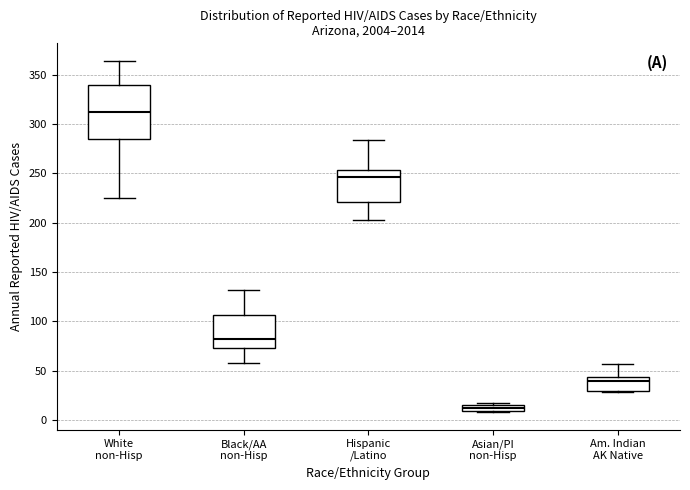

Comparing the boxes themselves (not the whiskers), which one is the tallest?

White non-Hisp